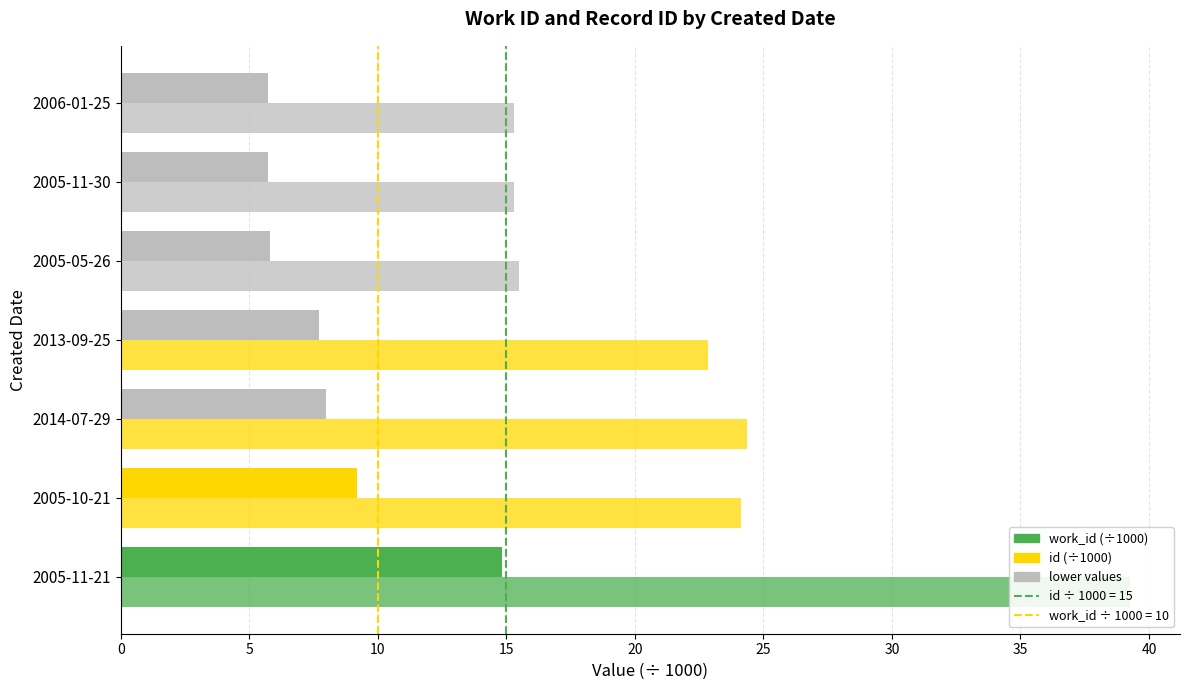

What is the minimum value shown in the chart?

5.7